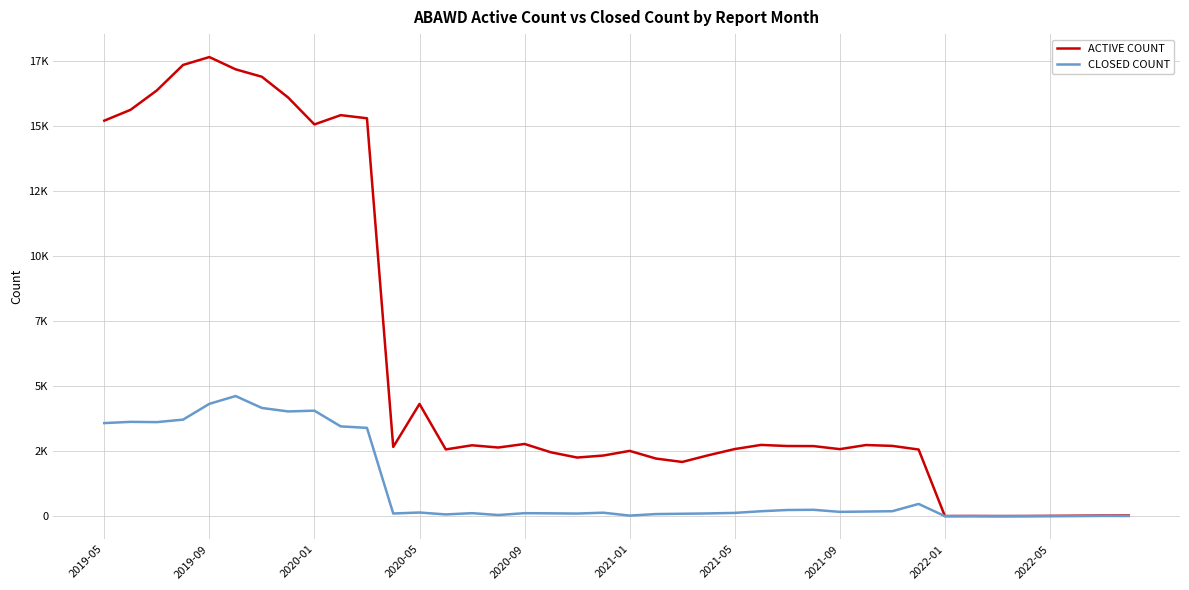

What is the maximum value for ACTIVE COUNT?

17654